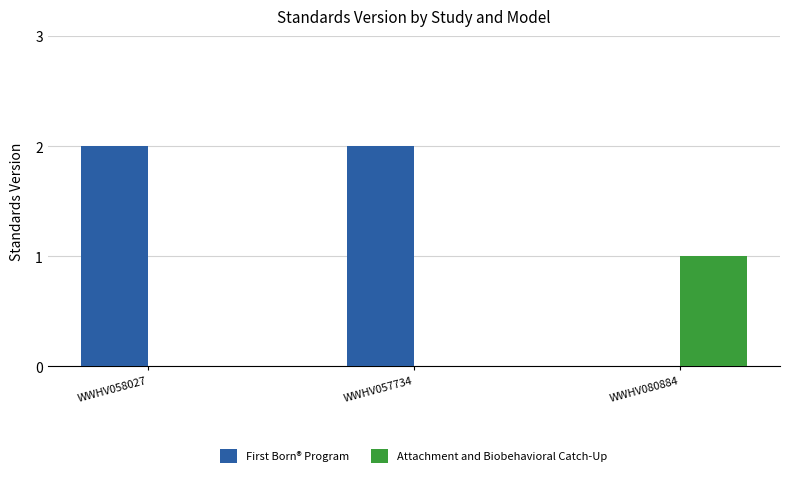

Count the Attachment and Biobehavioral Catch-Up values in the range 0 to 1.

3